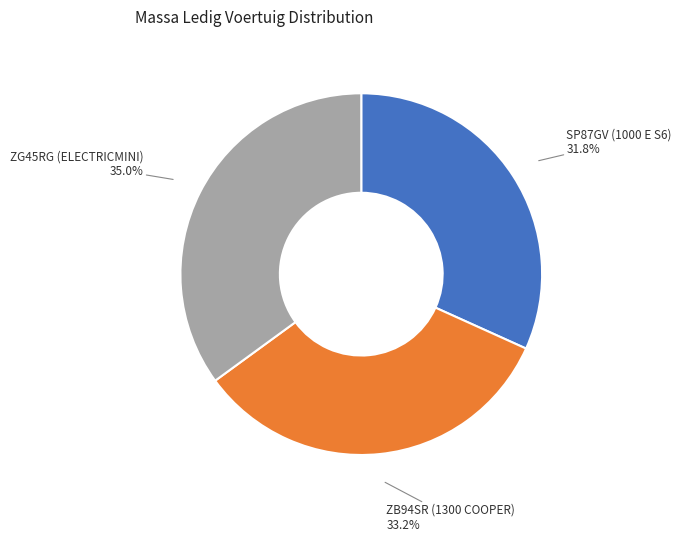

Combined, what portion of the pie is SP87GV (1000 E S6) and ZB94SR (1300 COOPER)?

65.0%